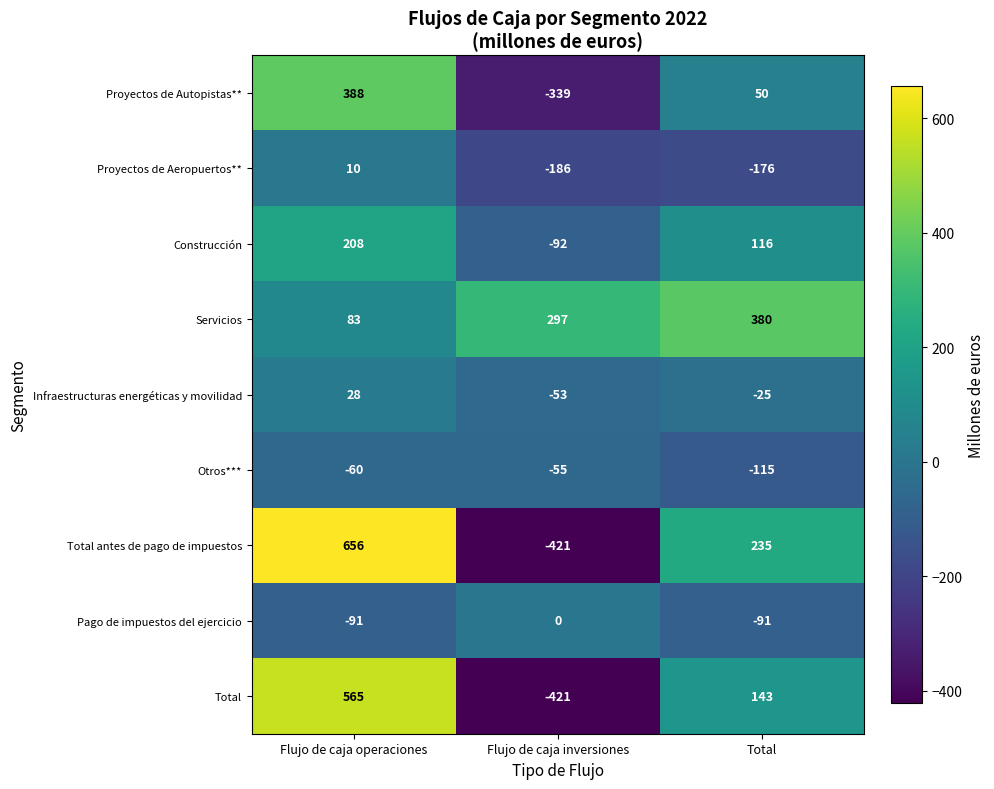

The value of Total antes de pago de impuestos at Flujo de caja operaciones is 141. True or false?

False